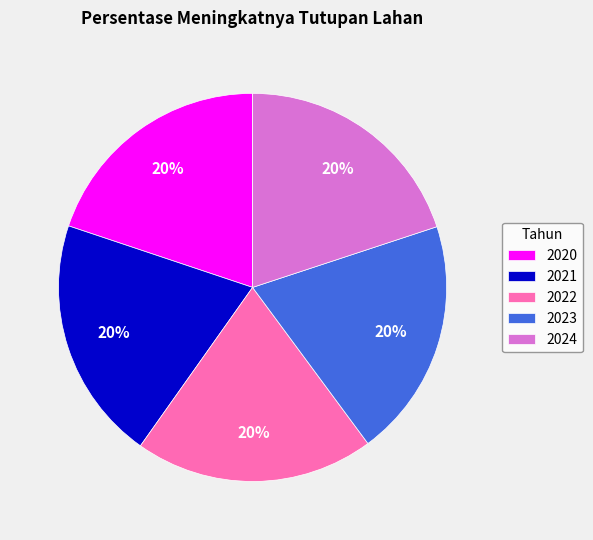

Is there a majority slice in this chart?

No